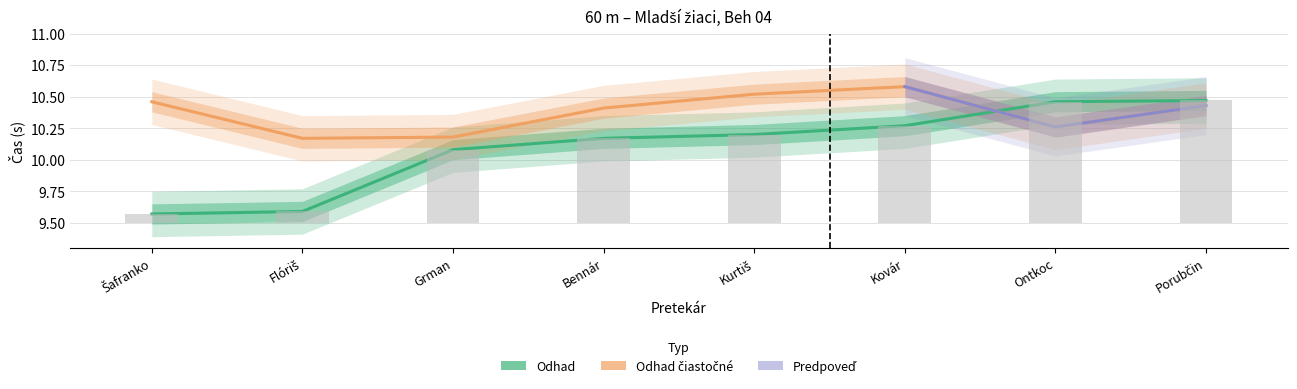

At which category is the sum across all series the highest?

Porubčin